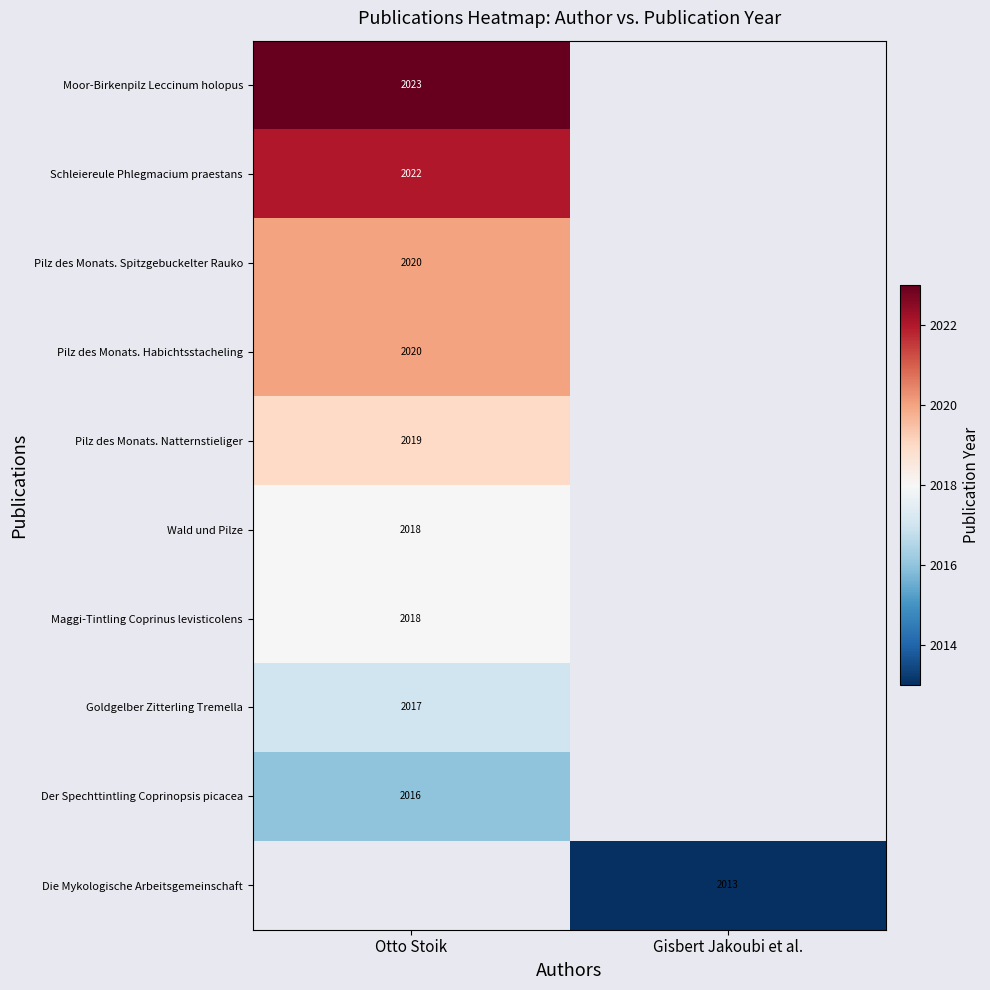

How many categories are shown in the chart?

2